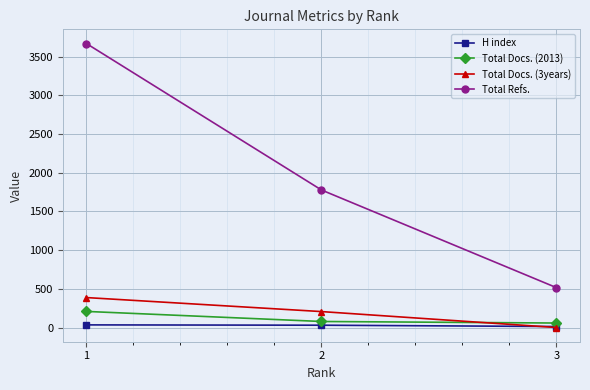

How many lines are shown in the chart?

4